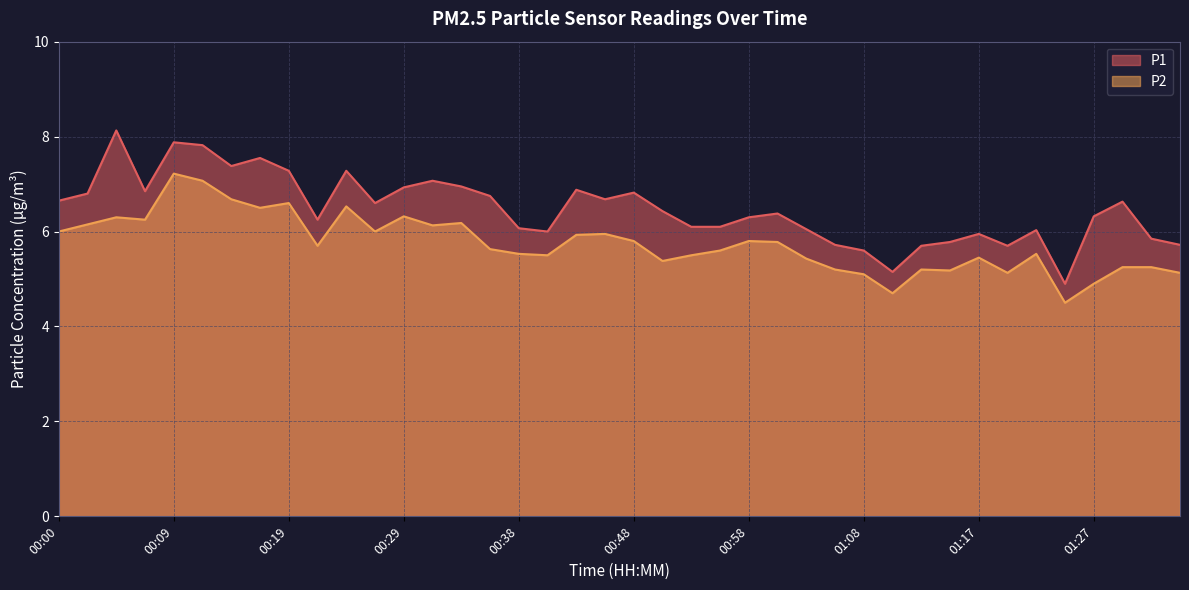

Where does the P2 series first go above 5?

00:00